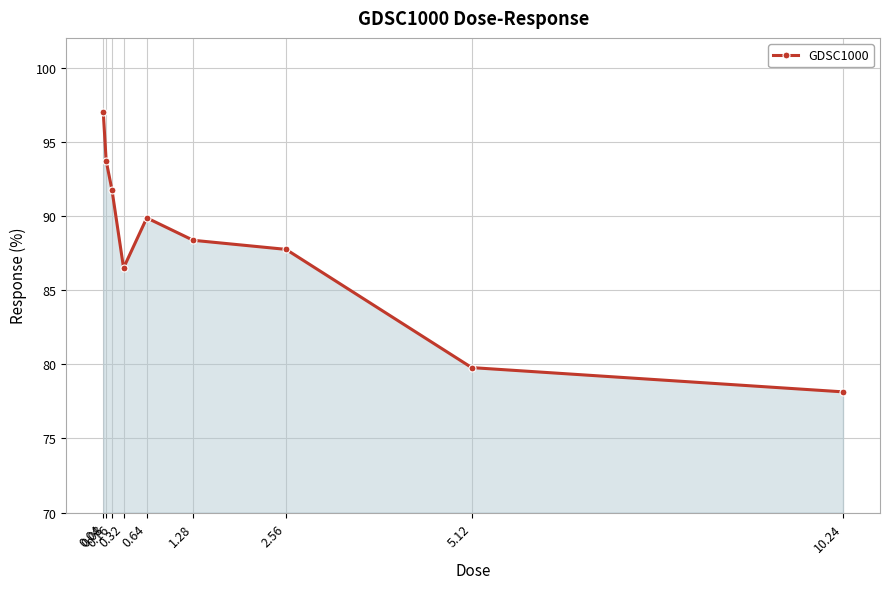

What position from the left is 0.64?

5